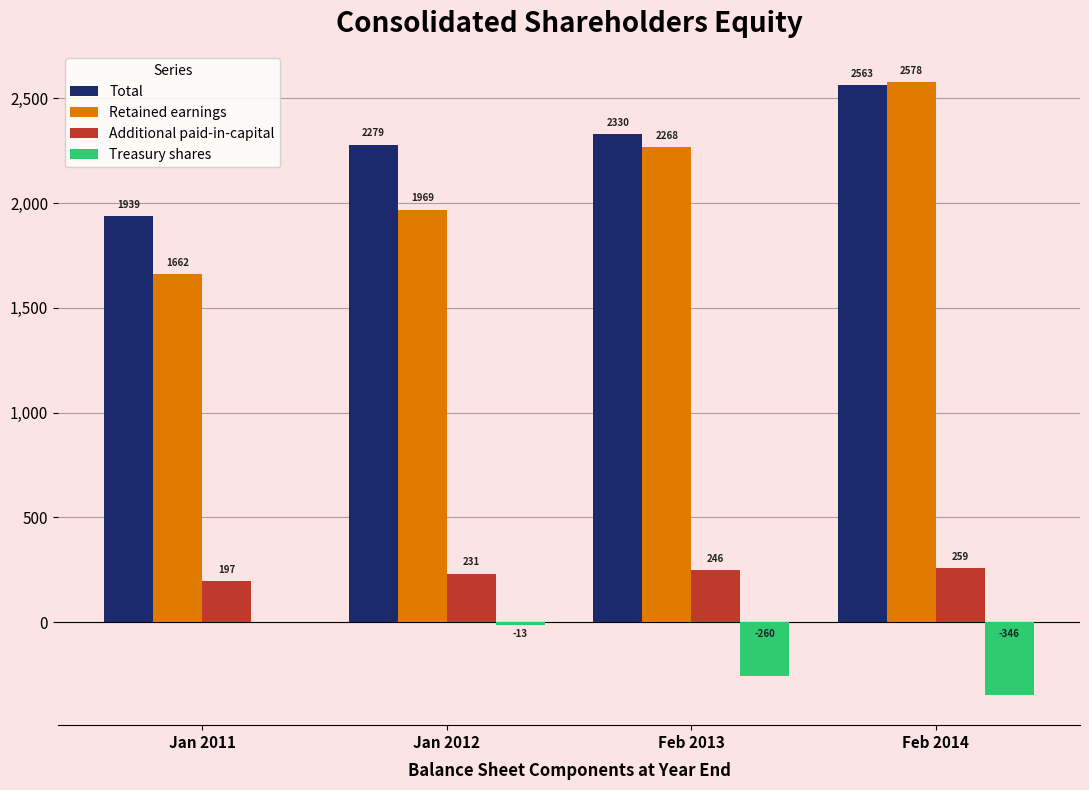

How many data points in Total are above 2329?

2